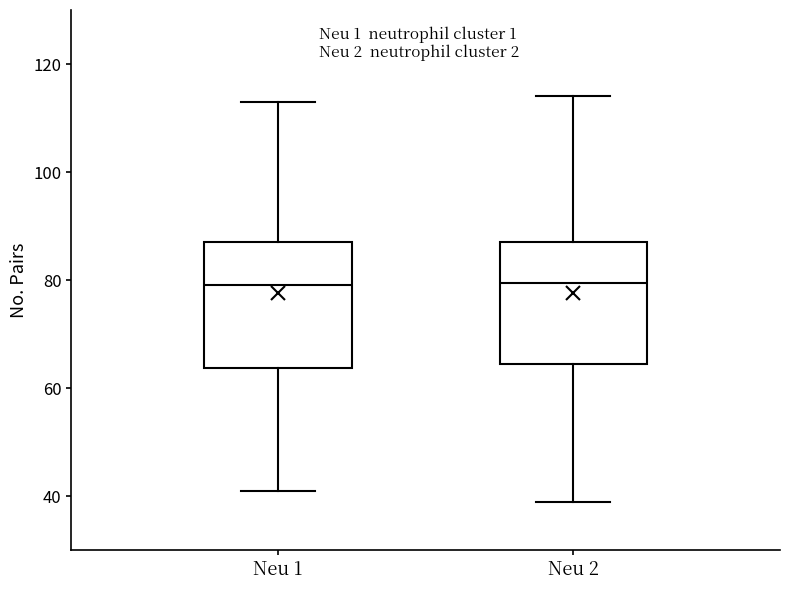

Reading left to right, read every box against the y-axis: the position of its median line, the range the box covers, and the ends of its whiskers. The values are not printed on the chart, so give them approximately, as read against the axis.

Neu 1: median 80, box 64 to 88, whiskers 42 to 114
Neu 2: median 80, box 64 to 88, whiskers 40 to 114